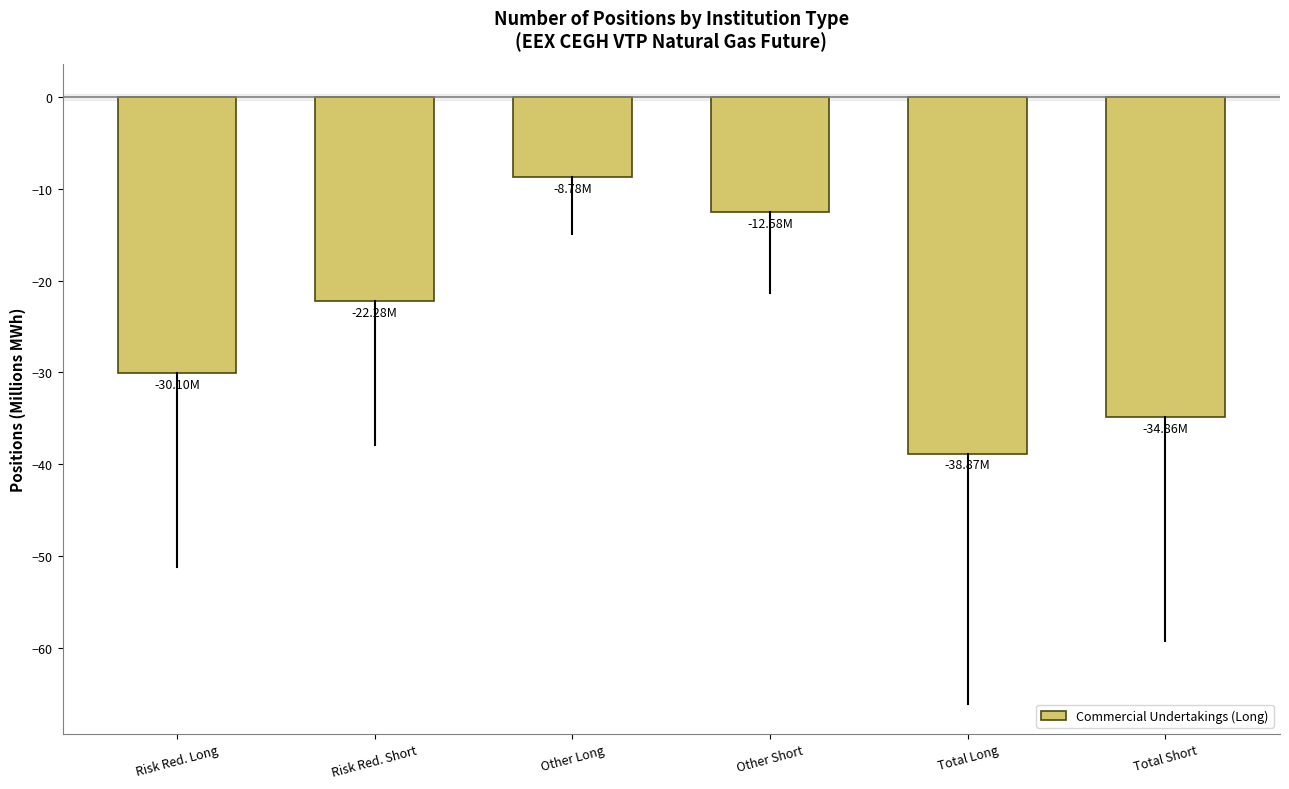

Reading right to left, what are all the values shown in this chart?

Total Short=-34.9	Total Long=-38.9	Other Short=-12.6	Other Long=-8.8	Risk Red. Short=-22.3	Risk Red. Long=-30.1